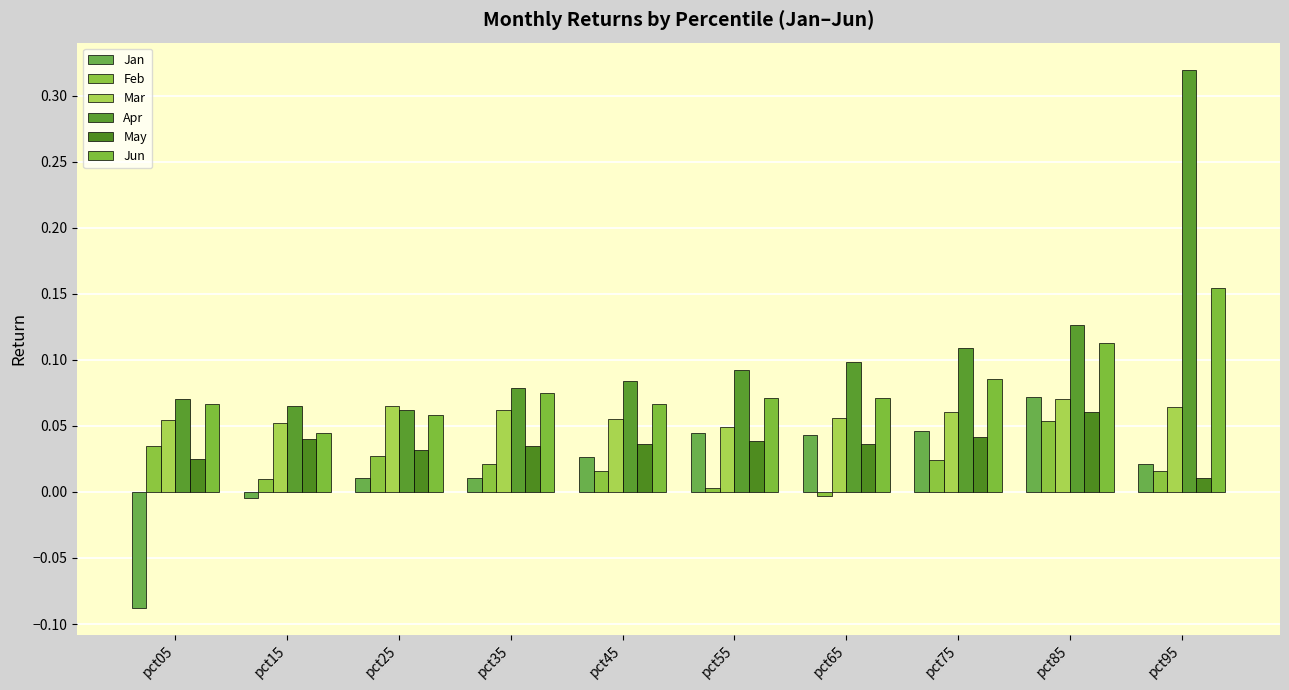

Is the value of Jan at pct75 greater than the value of Apr at pct15?

No